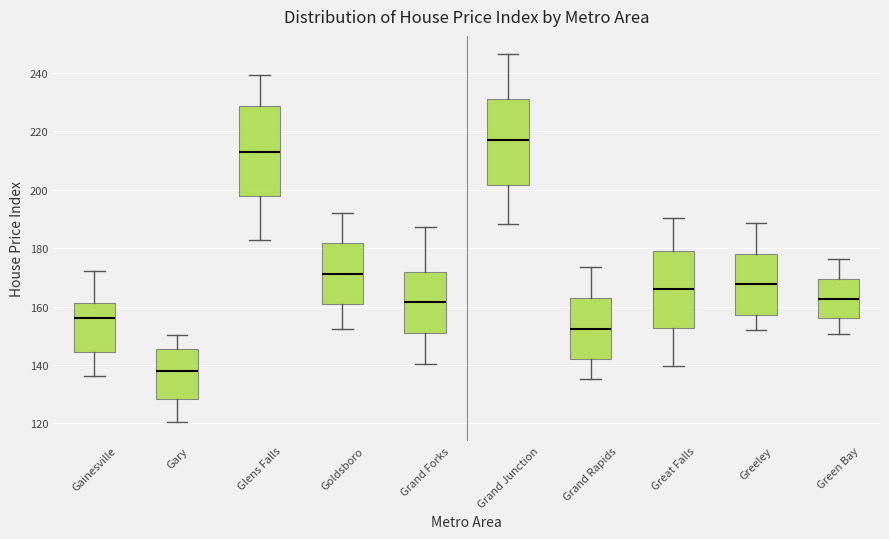

Reading left to right, read every box against the y-axis: the position of its median line, the range the box covers, and the ends of its whiskers. The values are not printed on the chart, so give them approximately, as read against the axis.

Gainesville: median 156, box 144 to 162, whiskers 136 to 172
Gary: median 138, box 128 to 146, whiskers 120 to 150
Glens Falls: median 214, box 198 to 228, whiskers 182 to 240
Goldsboro: median 172, box 160 to 182, whiskers 152 to 192
Grand Forks: median 162, box 150 to 172, whiskers 140 to 188
Grand Junction: median 216, box 202 to 232, whiskers 188 to 246
Grand Rapids: median 152, box 142 to 162, whiskers 136 to 174
Great Falls: median 166, box 152 to 180, whiskers 140 to 190
Greeley: median 168, box 158 to 178, whiskers 152 to 188
Green Bay: median 162, box 156 to 170, whiskers 150 to 176